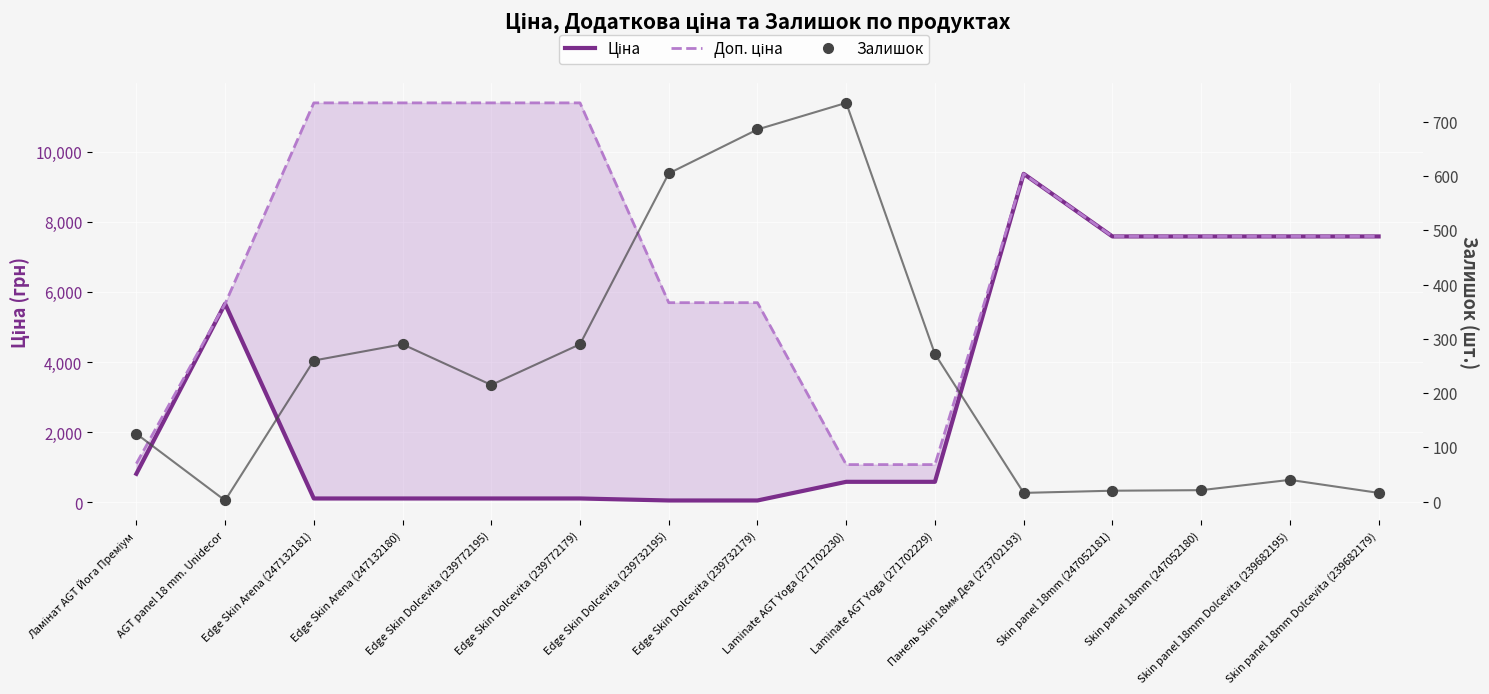

Is the value of Доп. ціна at Skin panel 18mm (247052181) greater than the value of Залишок at Edge Skin Dolcevita (239732195)?

Yes